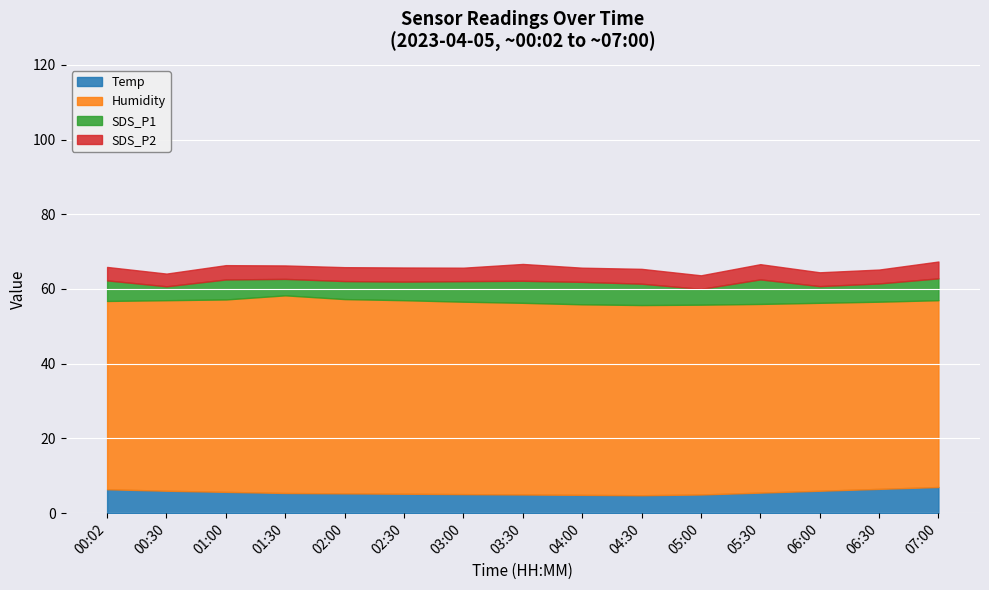

List the series in order of their peak value, lowest first.

SDS_P2, SDS_P1, Temp, Humidity